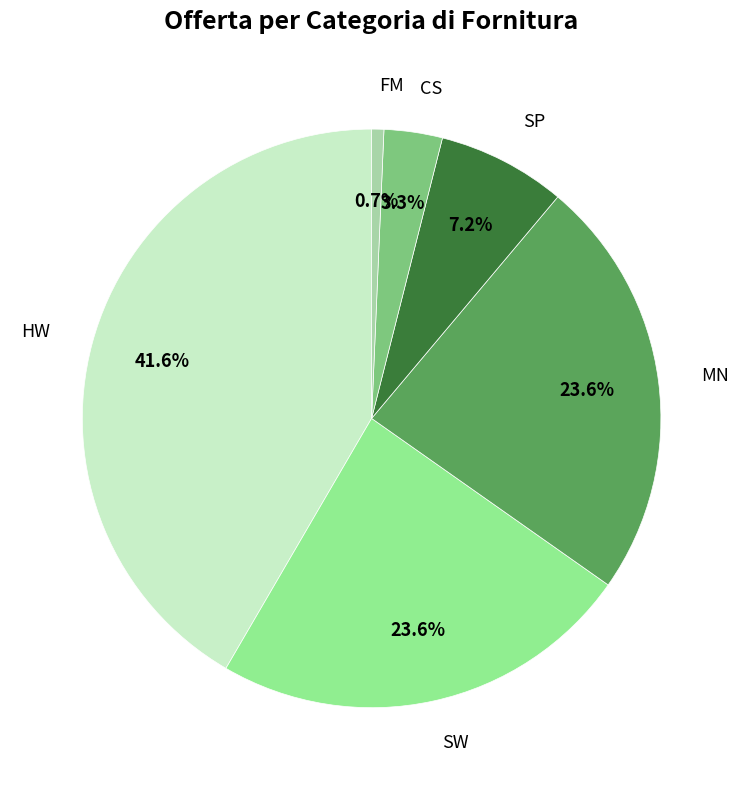

How many segments does this pie chart have?

6